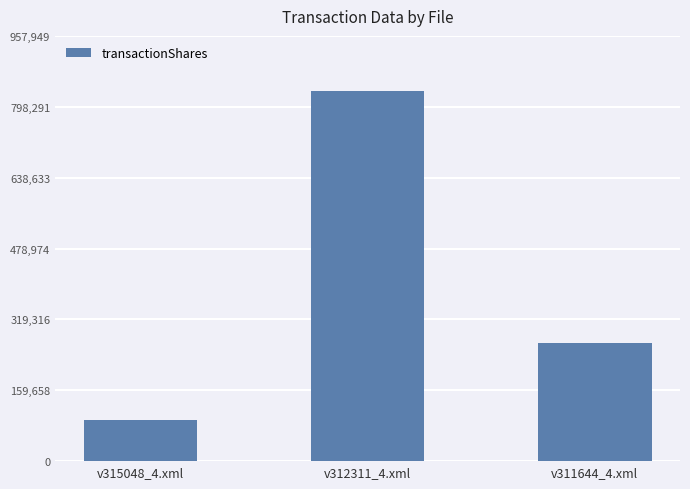

What is the change in value from v315048_4.xml to v312311_4.xml?

+739667